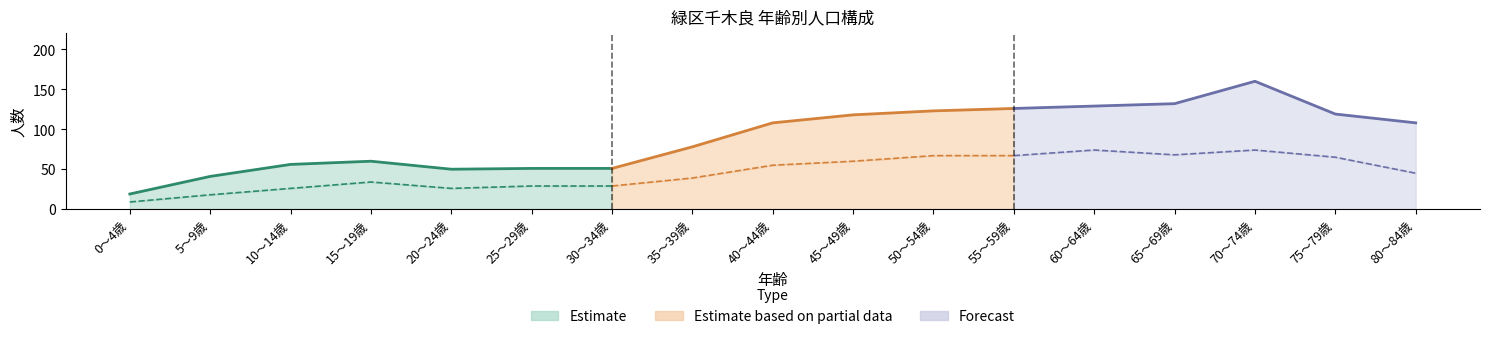

What is the value of the 男性 point at the 12th from the left?

67